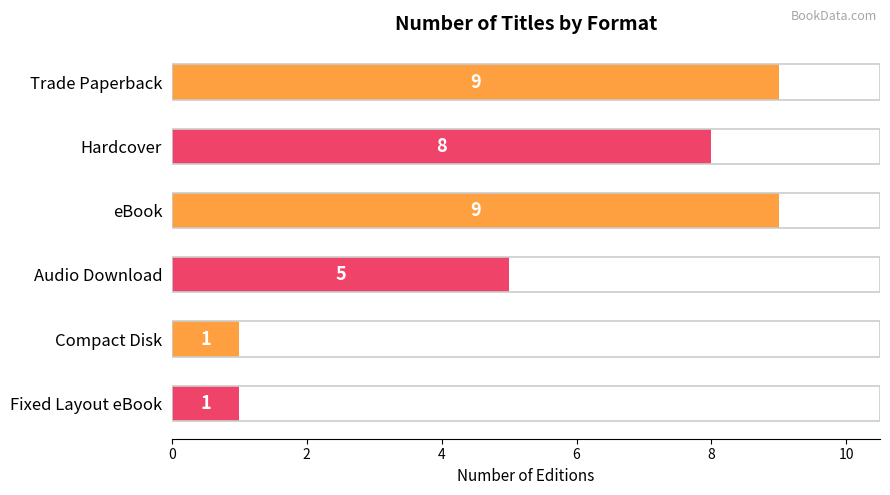

What is the greatest value displayed?

9